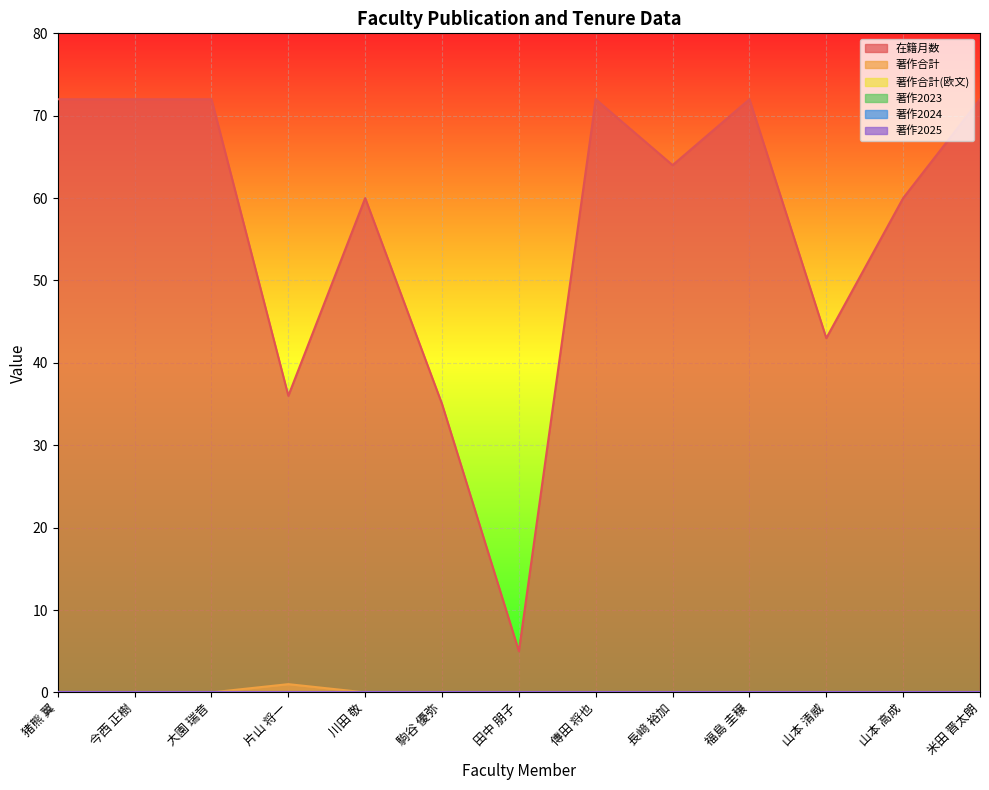

What is the maximum value shown in the chart?

72